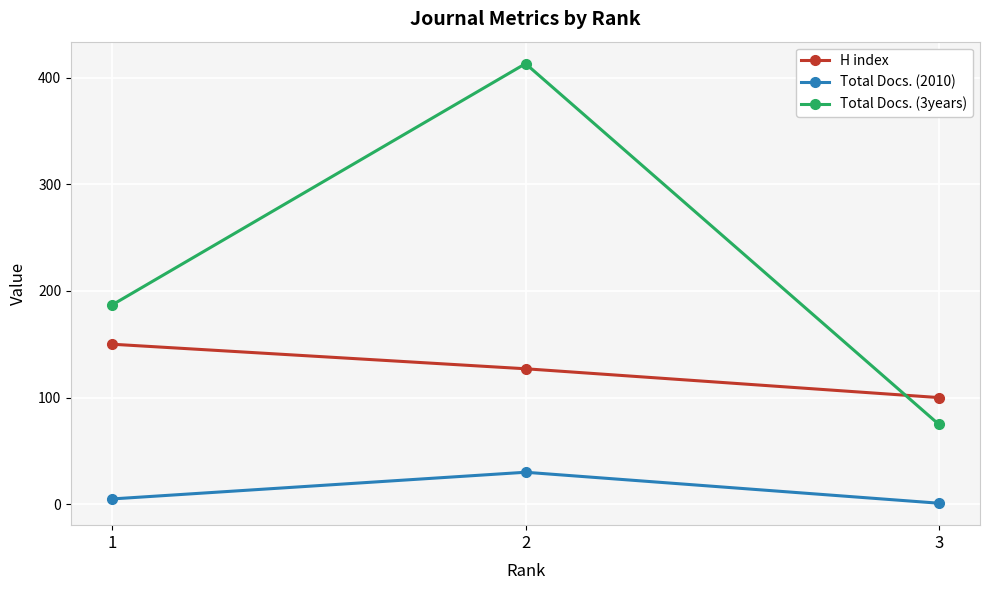

What is the highest value of the Total Docs. (3years) series?

413